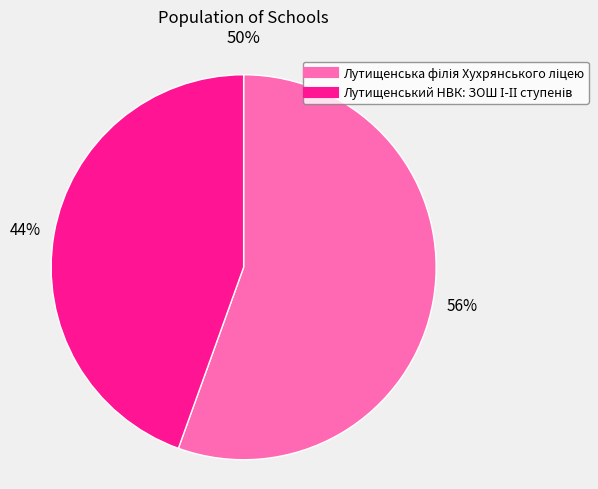

Is there any slice that represents more than half of the pie?

Yes